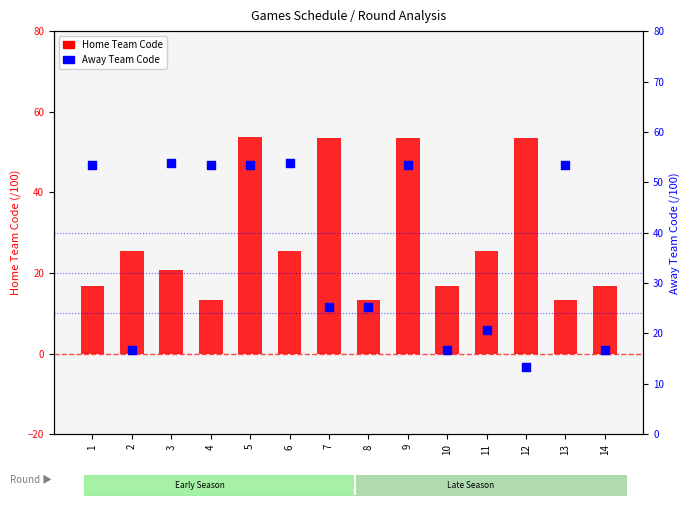

Which series has the largest total across all categories?

Away Team Code